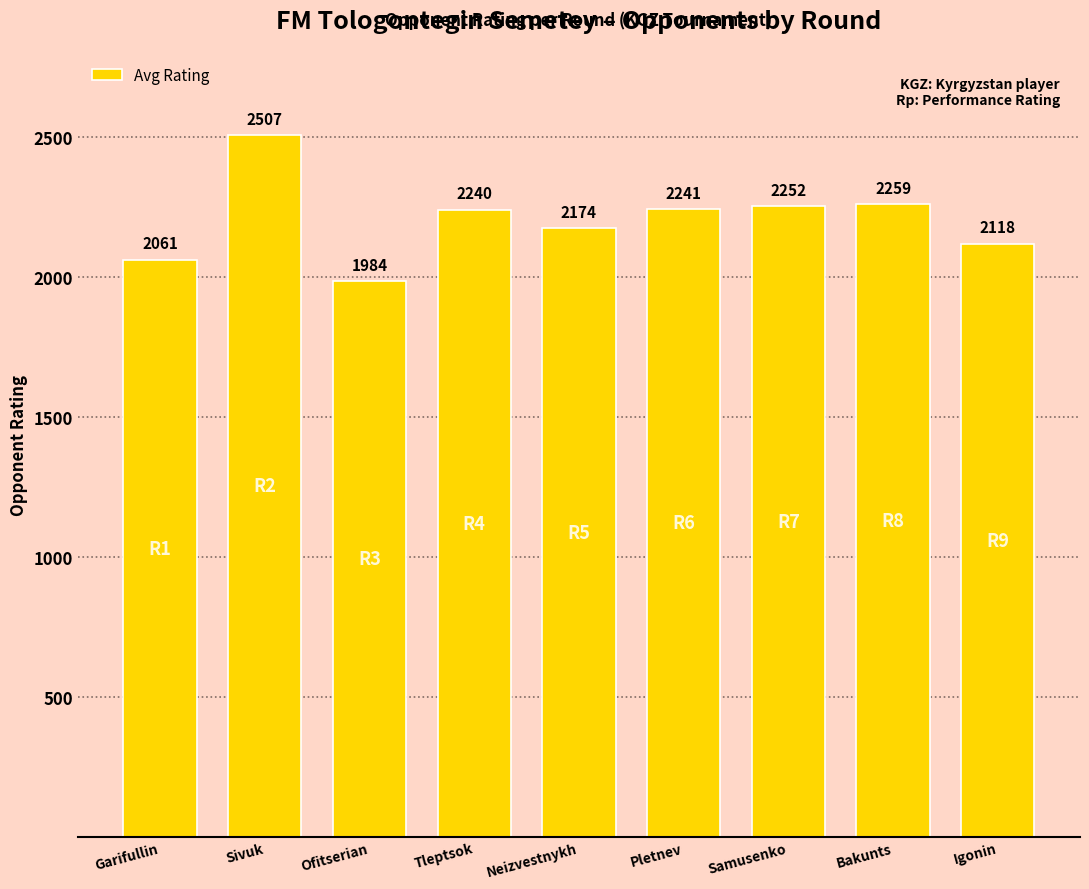

What is the minimum value shown in the chart?

1984